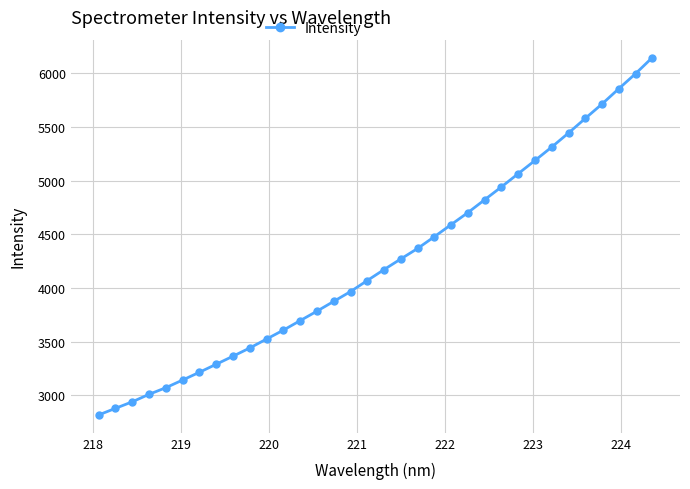

What is the value of the 34th point from the left?

6145.6